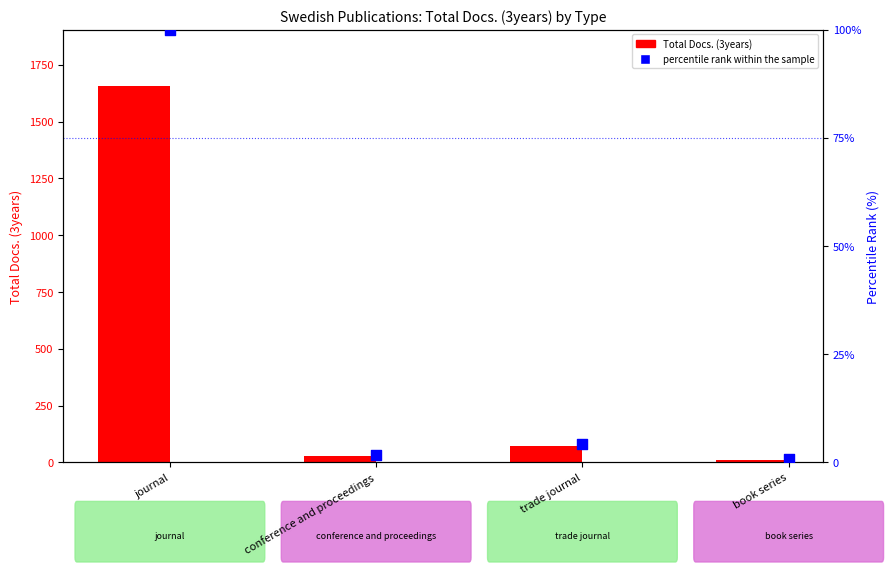

At which category is the sum across all series the highest?

journal